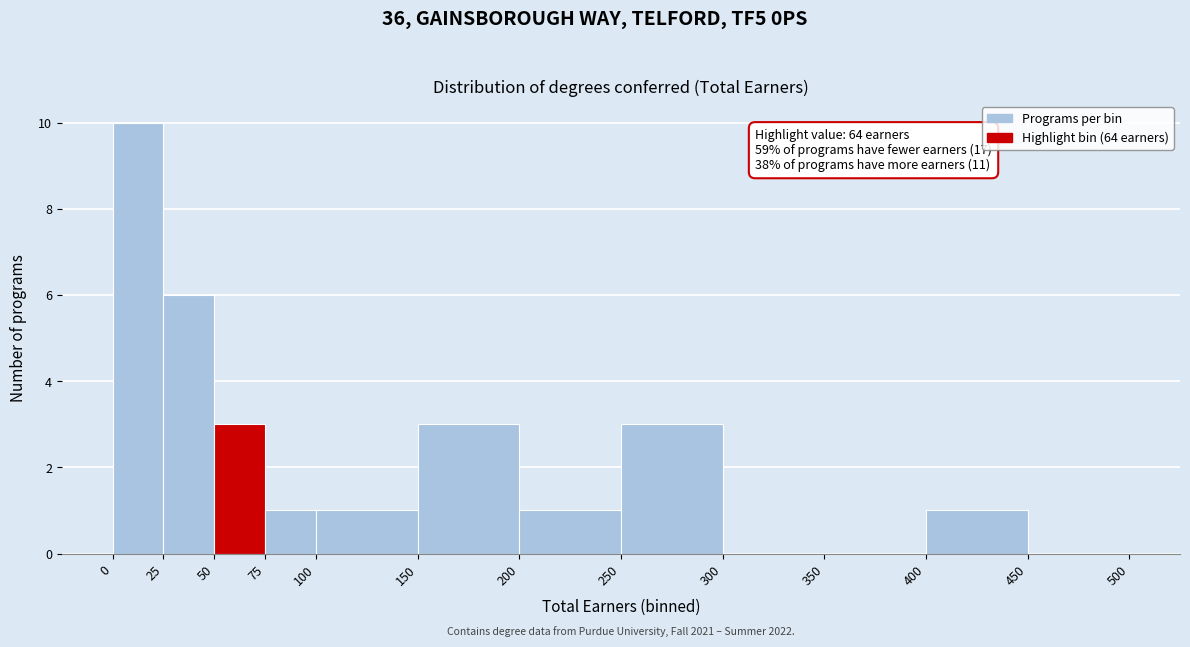

Over which range of the x-axis is the bar tallest?

0 to 25